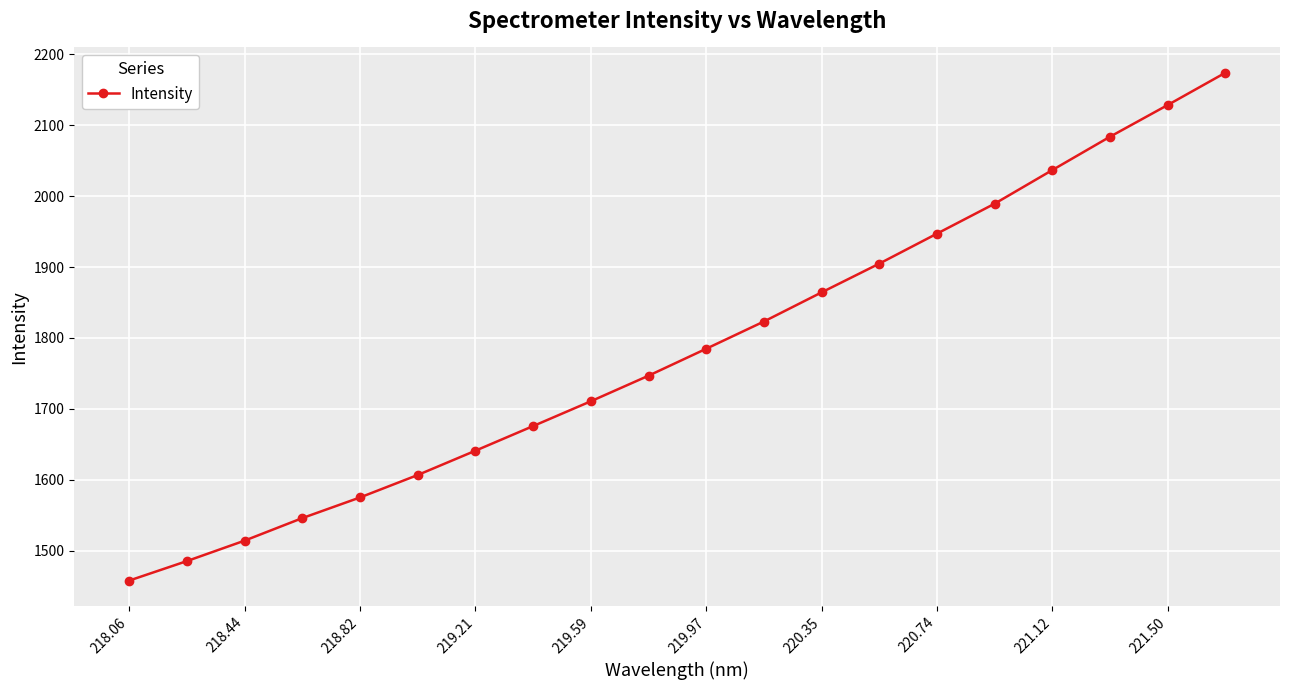

What is the sum of all values?

35696.7